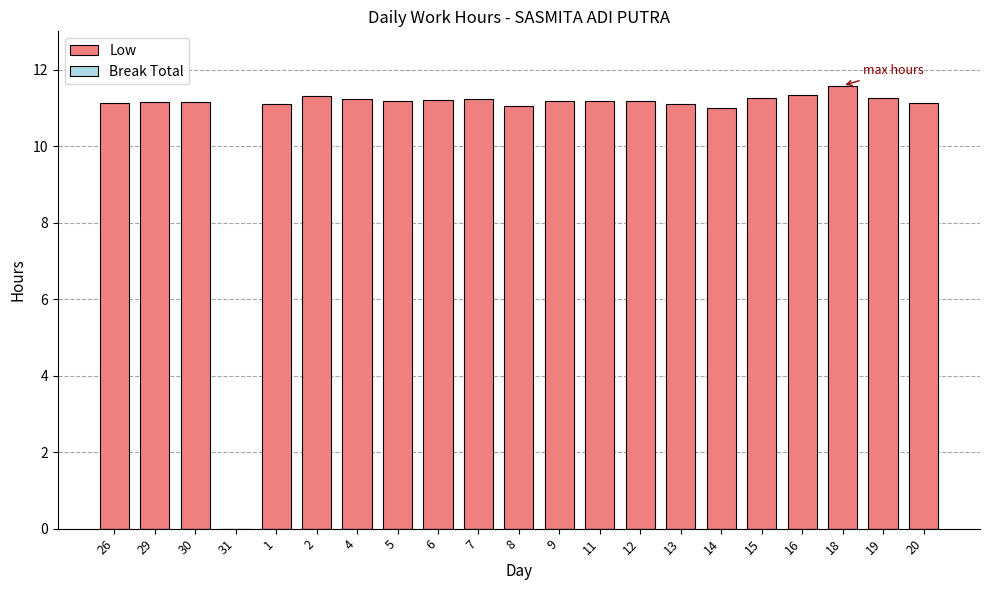

Where is the data nearest to the value 5?

31